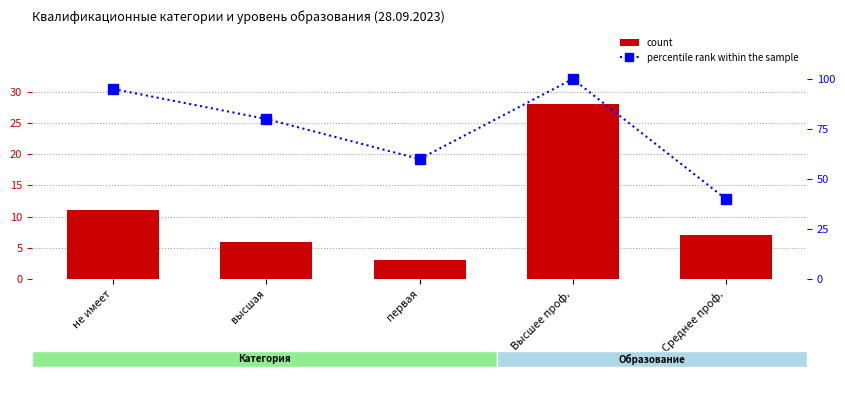

What is the sum of all count values?

55